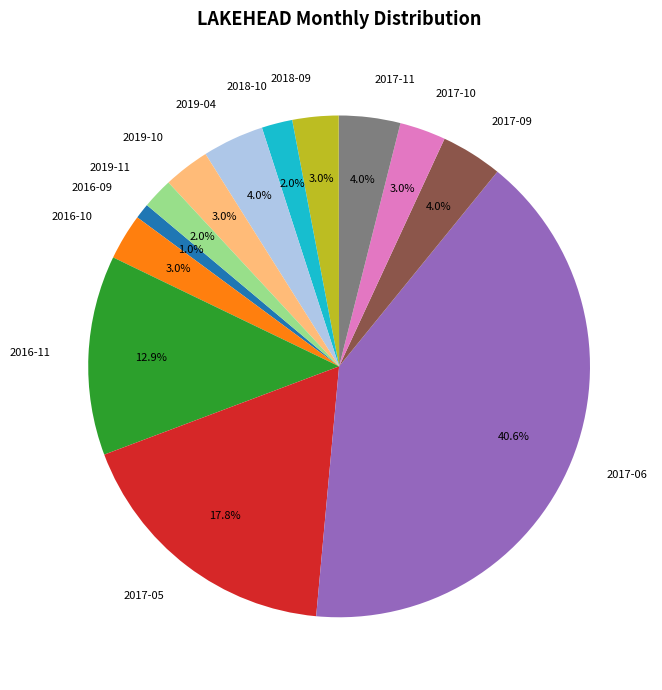

Approximately how many times larger is the value at 2016-11 compared to 2017-09?

3.2